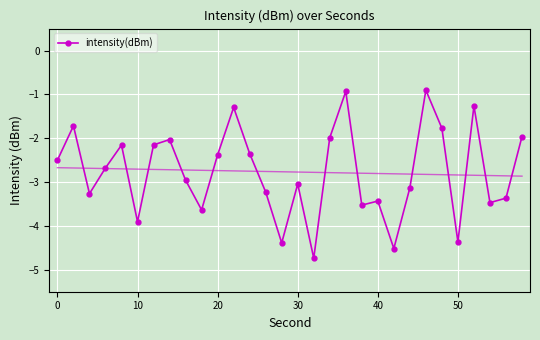

What is the minimum value for intensity(dBm)?

-4.7